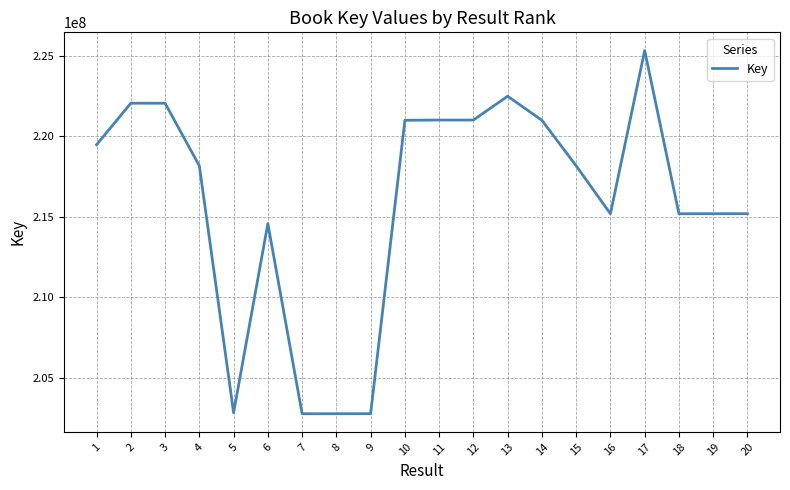

Approximately how many times larger is the value at 2 compared to 6?

1.0